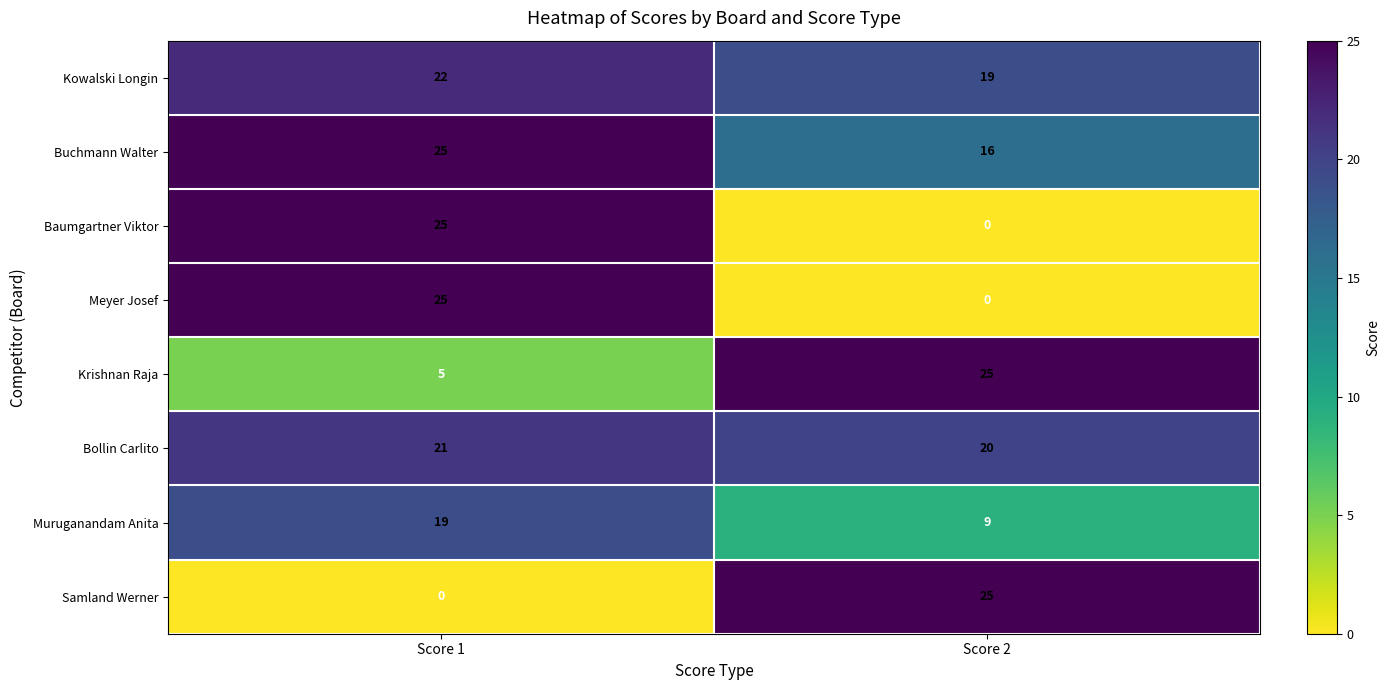

Which category has the lowest value in the Krishnan Raja series?

Score 1